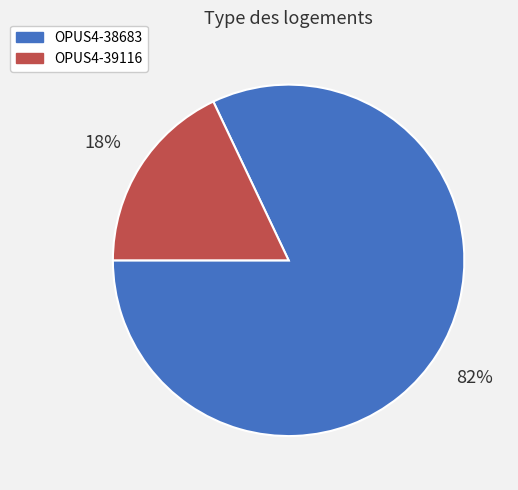

To the nearest percent, what portion does OPUS4-39116 represent?

18%